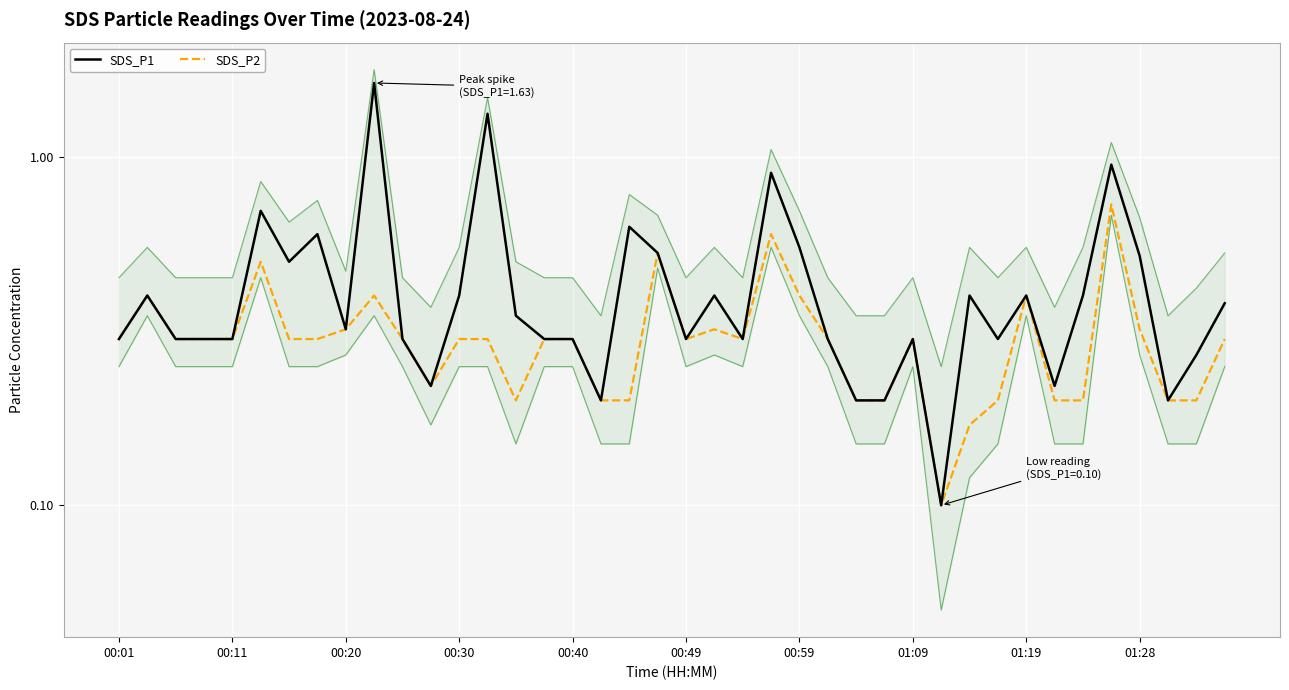

What value does the SDS_P1 series have at 35?

0.9